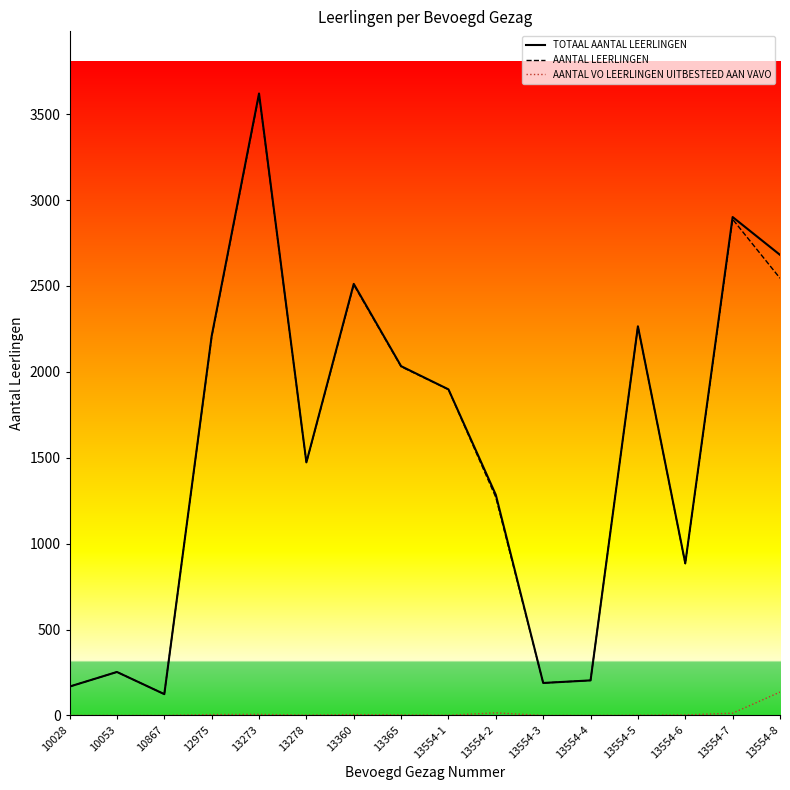

What is the lowest value of the AANTAL LEERLINGEN series?

124